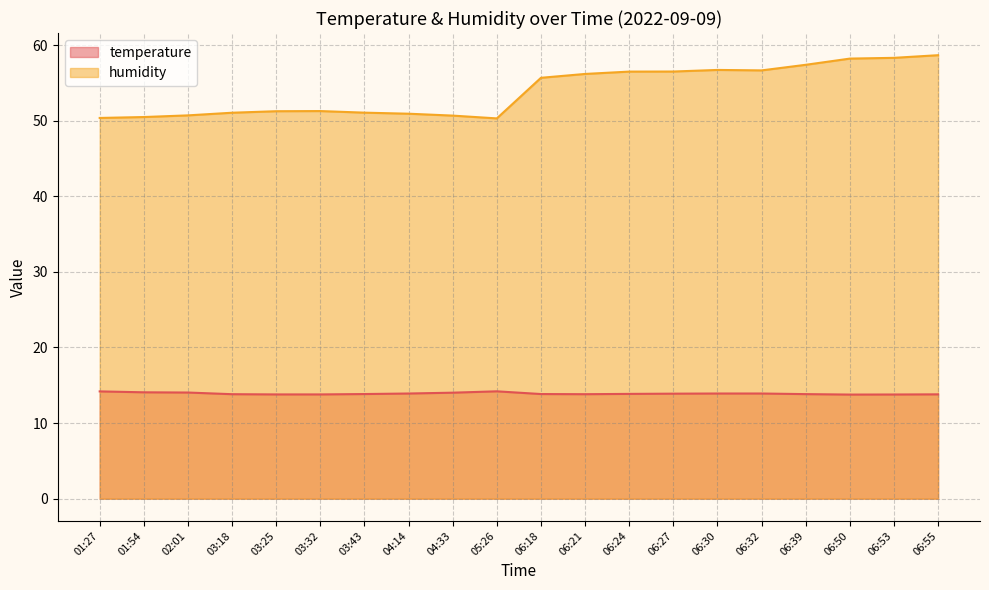

Reading left to right, what are all the values shown in this chart?

temperature: 14.2	14.1	14.0	13.8	13.8	13.8	13.8	13.9	14.0	14.2	13.8	13.8	13.9	13.9	13.9	13.9	13.8	13.8	13.8	13.8
humidity: 50.4	50.5	50.7	51.0	51.2	51.3	51.1	50.9	50.7	50.3	55.7	56.2	56.5	56.5	56.7	56.6	57.4	58.2	58.3	58.7